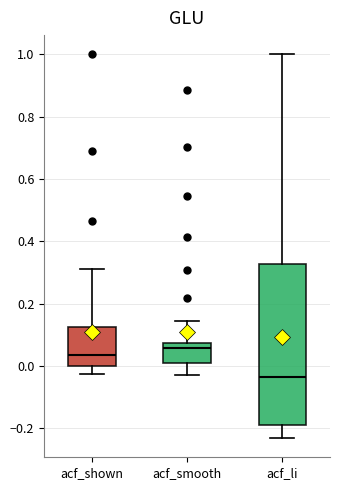

Reading left to right, read every box against the y-axis: the position of its median line, the range the box covers, and the ends of its whiskers. The values are not printed on the chart, so give them approximately, as read against the axis.

acf_shown: median 0.04, box 0.00 to 0.12, whiskers -0.02 to 0.32
acf_smooth: median 0.06, box 0.02 to 0.08, whiskers -0.02 to 0.14
acf_li: median -0.04, box -0.18 to 0.32, whiskers -0.24 to 1.00